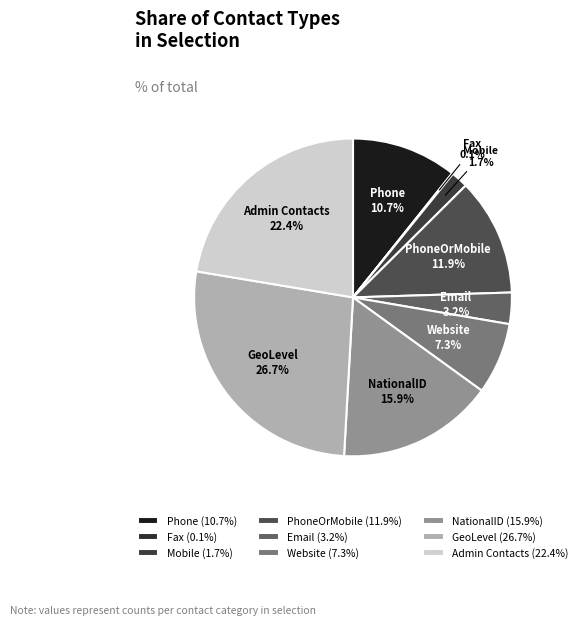

To the nearest percent, what is the difference between the Admin Contacts and Website slice percentages?

15%